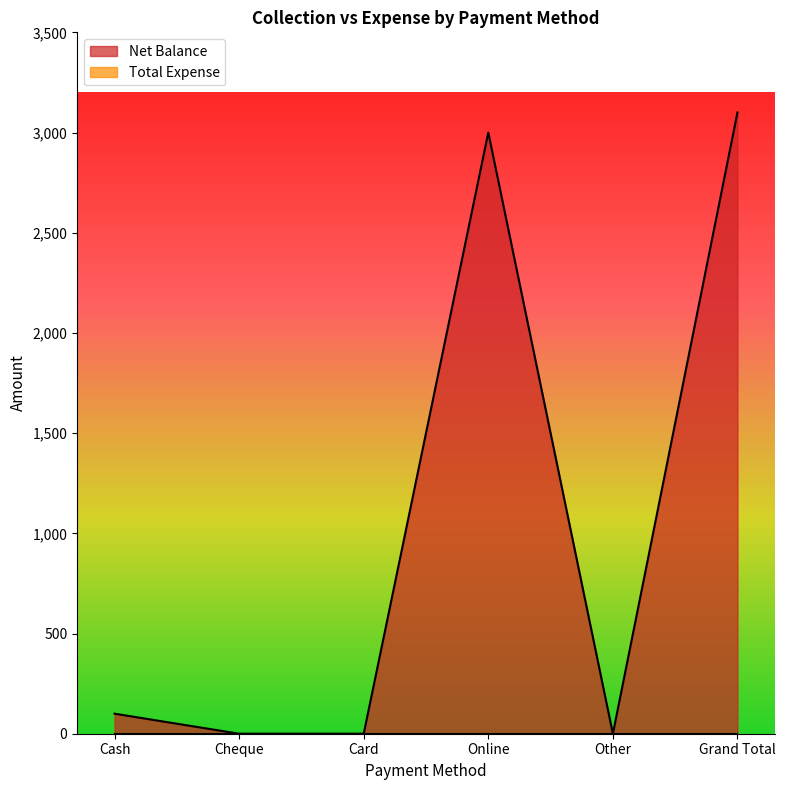

What is the average value?

1033